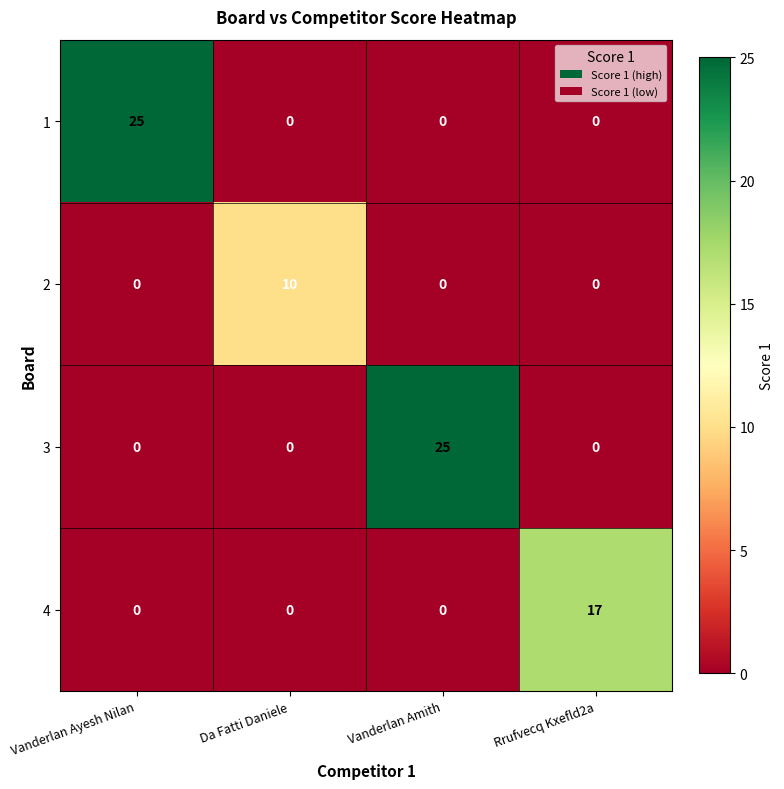

Count the 2 values in the range 0 to 10.

4